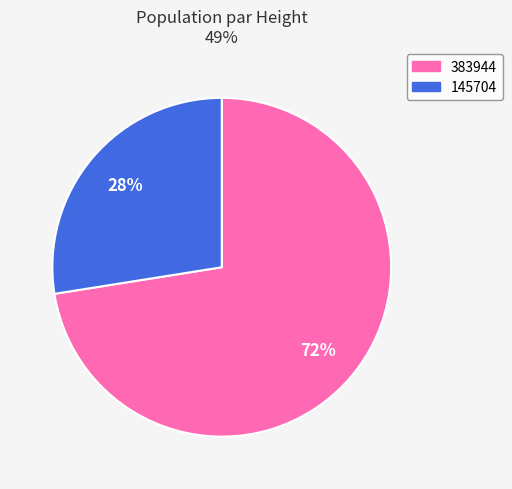

Does 145704 account for over 50% of the chart?

No